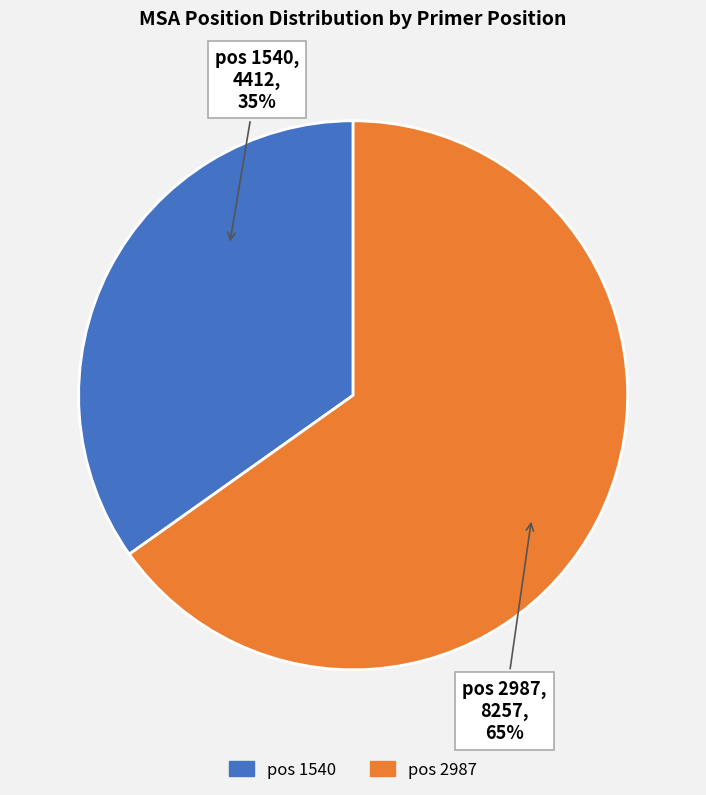

To the nearest percent, what is the difference between the largest and smallest slice percentages?

30%